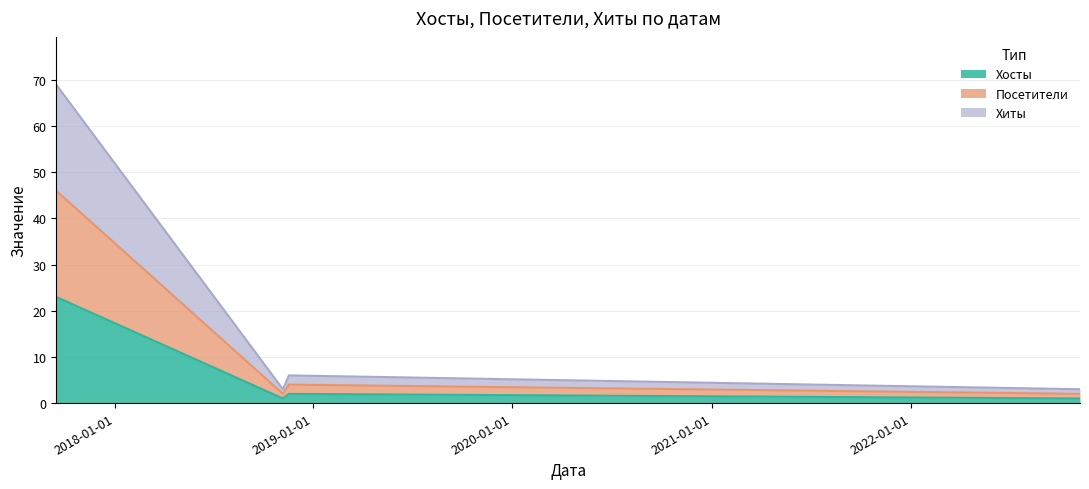

Does the chart display data point markers on the line(s)?

No